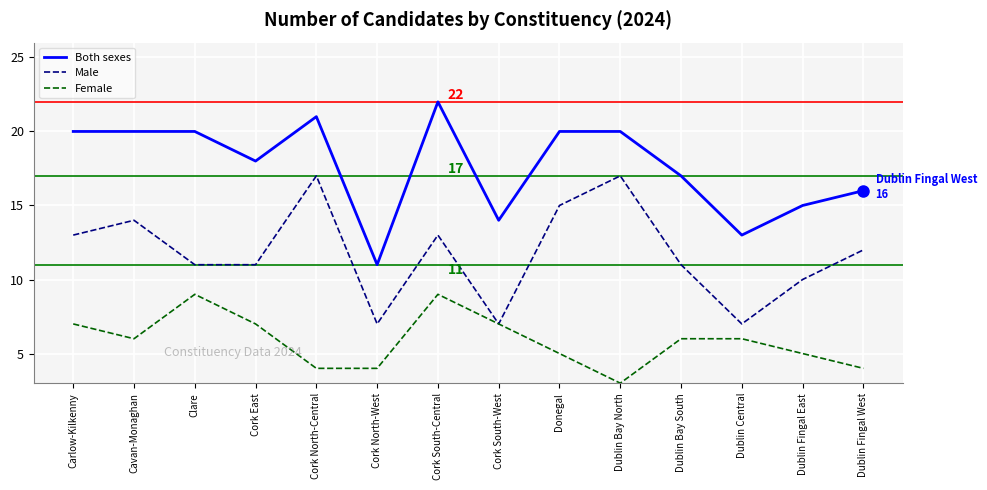

What is the difference between the maximum and second lowest values in the Male series?

10